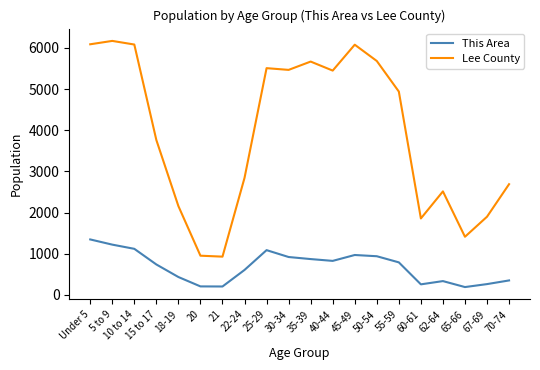

True or false: This Area has a value of 940 at 50-54.

True